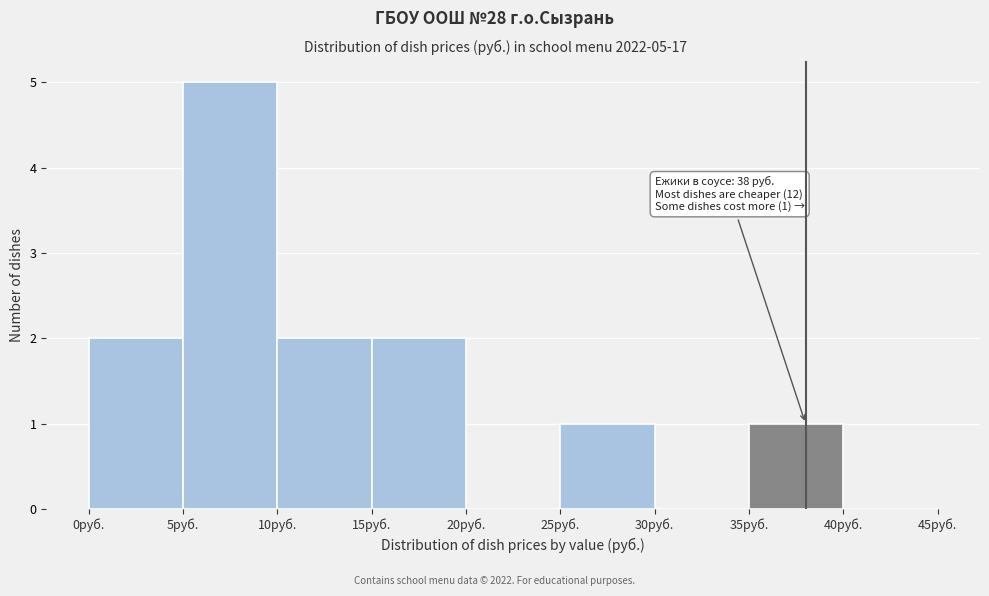

Which range on the x-axis has the tallest bar?

5 to 10